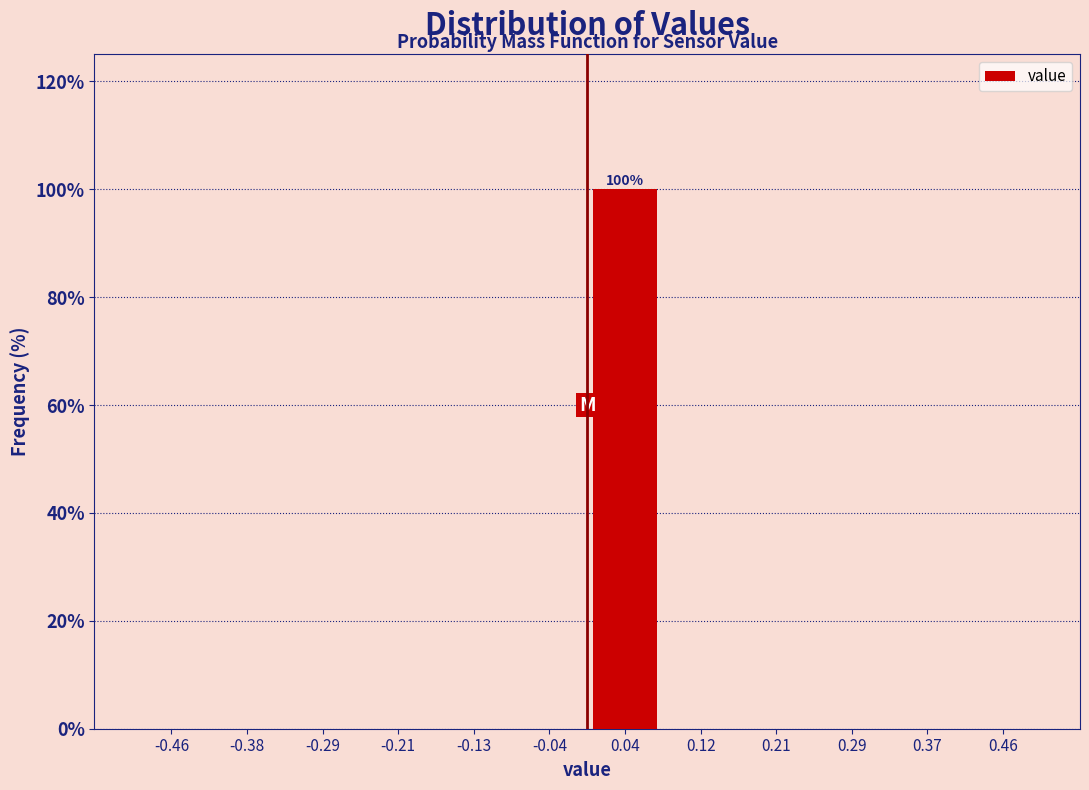

Over which range of the x-axis is the bar tallest?

0.00 to 0.08